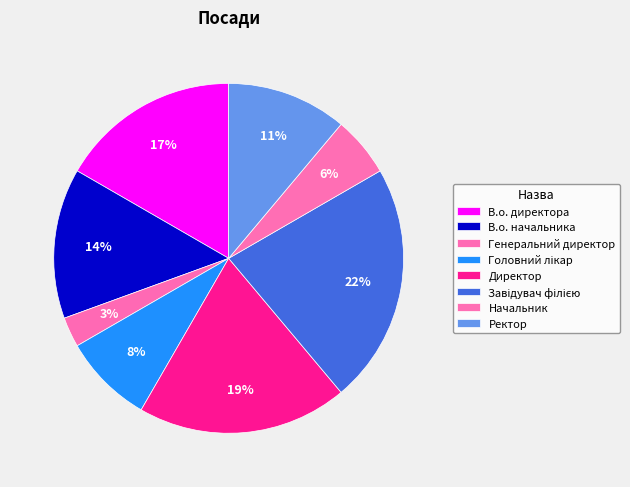

To the nearest percent, what is the combined percentage of Завідувач філією and Начальник?

28%